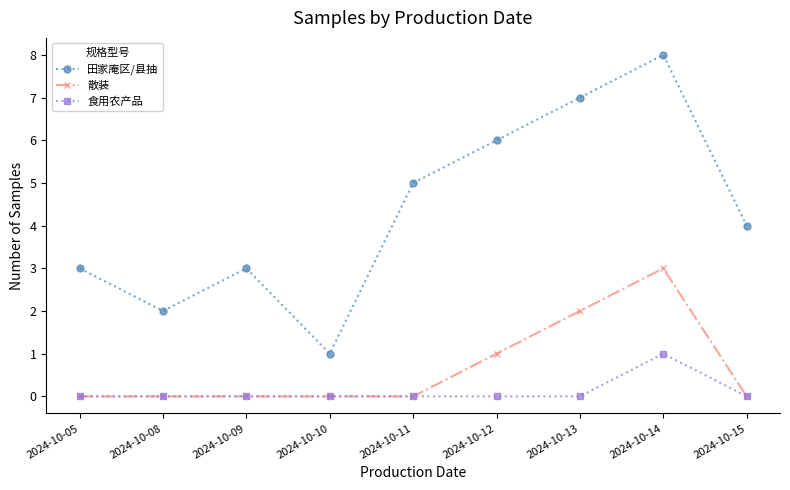

What is the difference between the maximum and minimum values in the 散装 series?

3